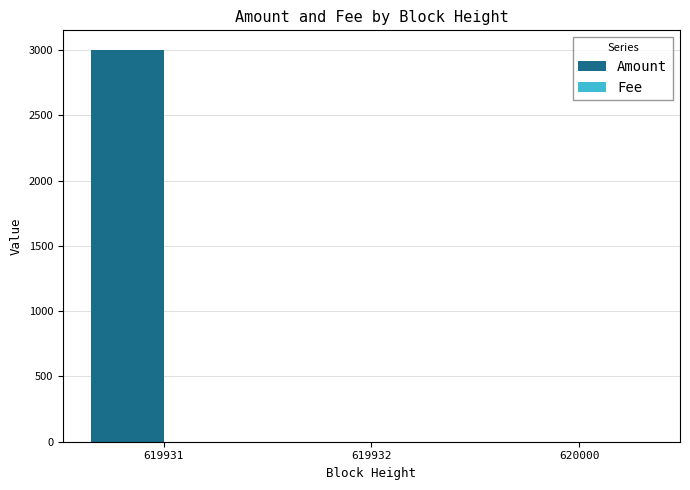

What is the greatest value displayed?

3001.0